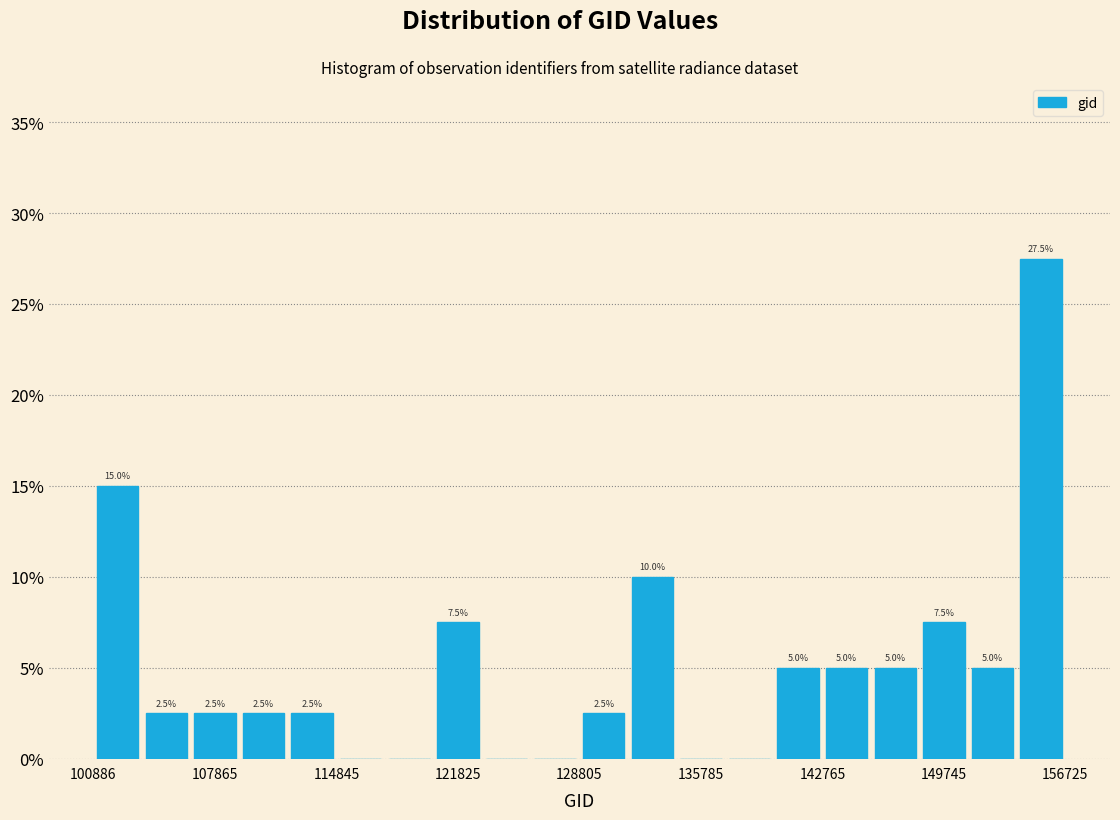

Read against the x-axis, roughly where is the centre of the tallest bar?

155000